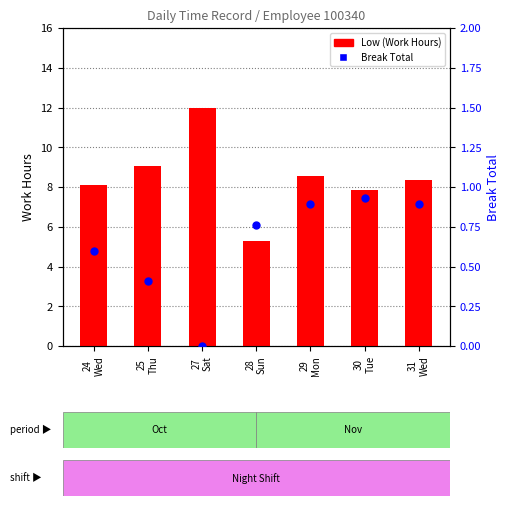

Which series has the largest Y range (max minus min)?

Low (Work Hours)